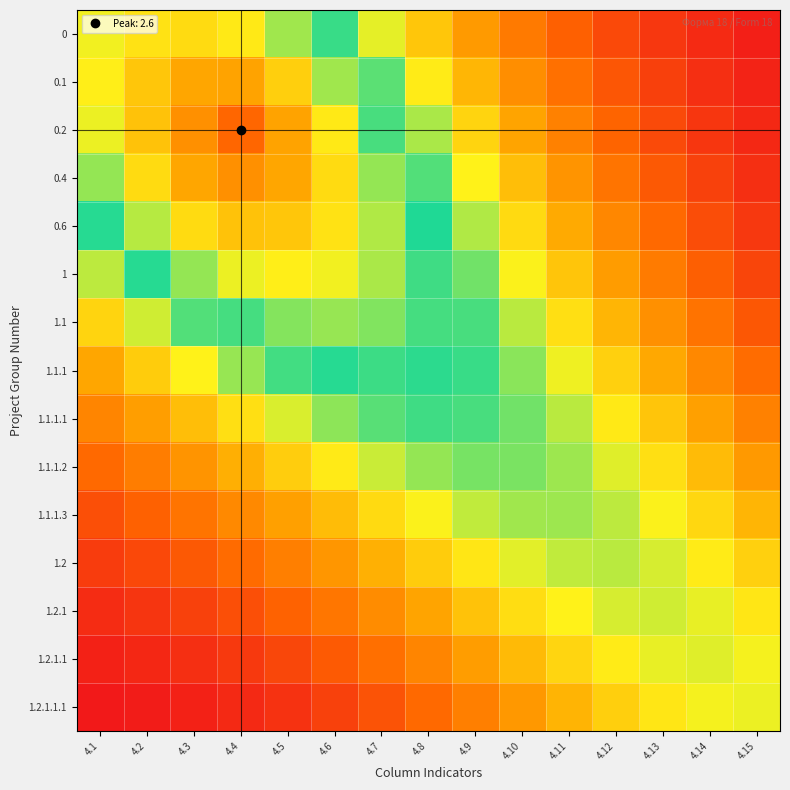

How many distinct data groups are displayed?

15